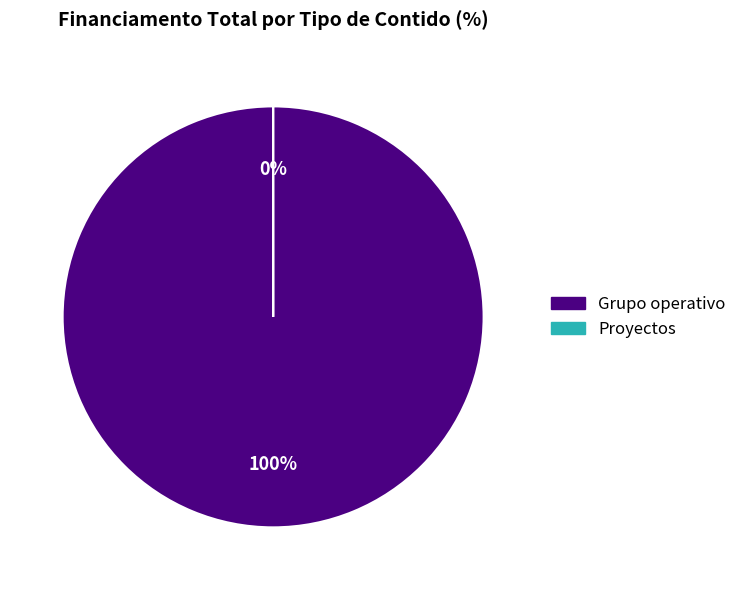

Does Proyectos account for over 50% of the chart?

No